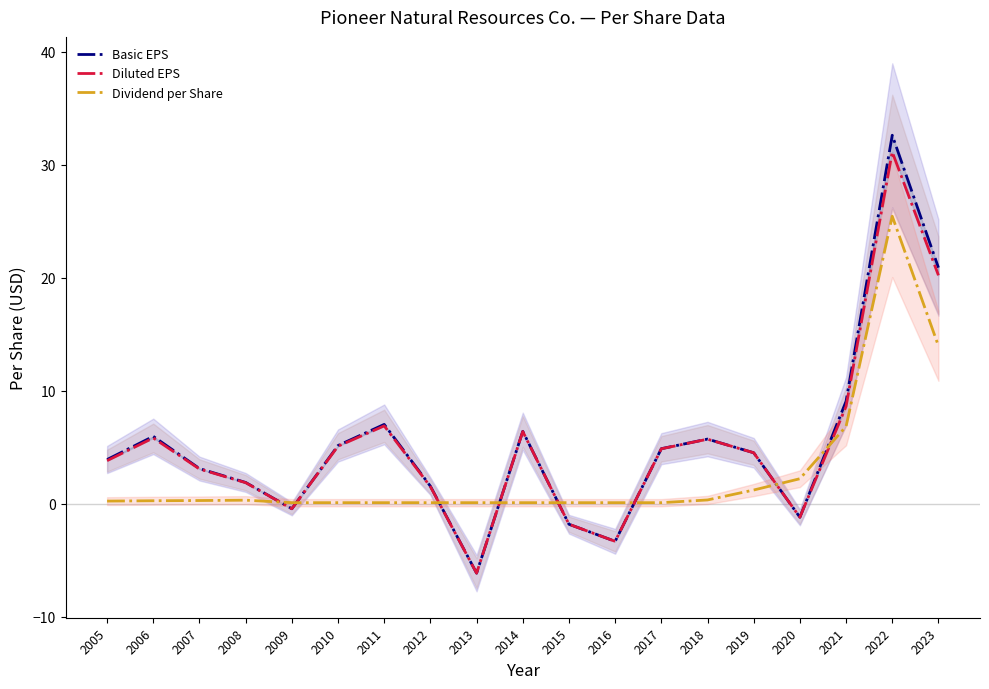

True or false: Basic EPS has a value of -6.2 at 2013.

True